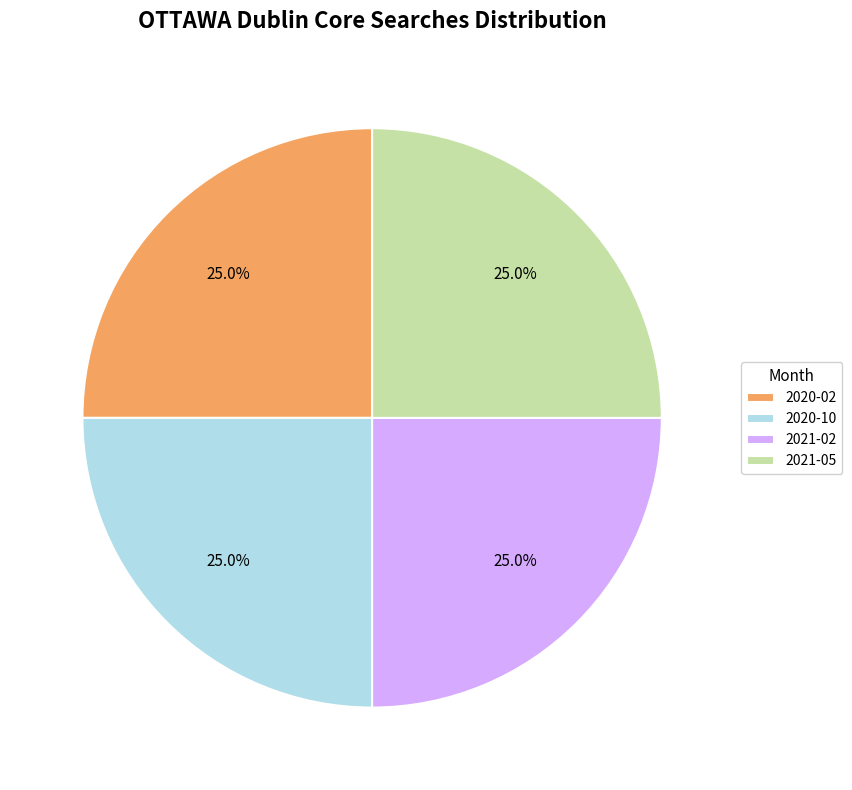

Does 2021-05 represent more than half of the total?

No